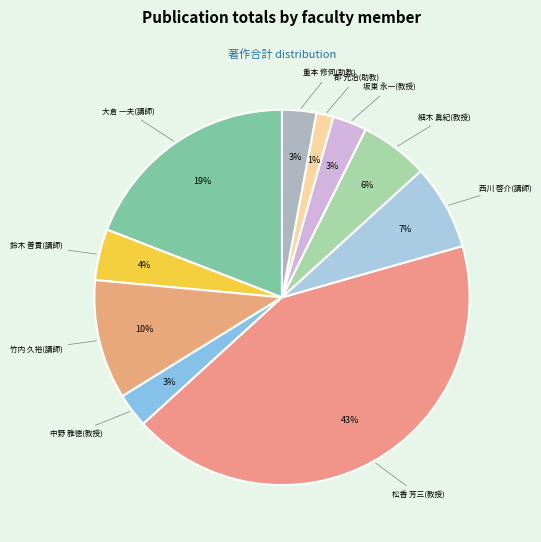

What is the largest slice in the pie chart?

松香 芳三(教授)